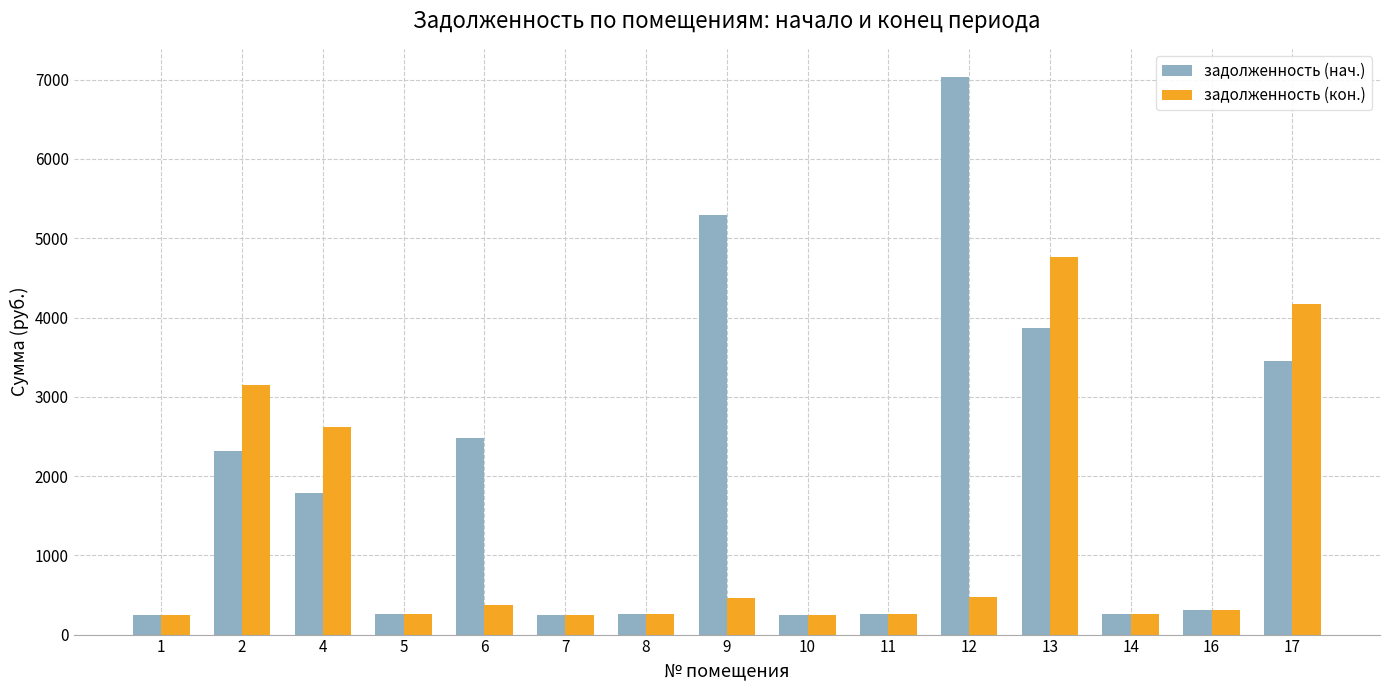

At how many categories does at least one series exceed 2817?

5